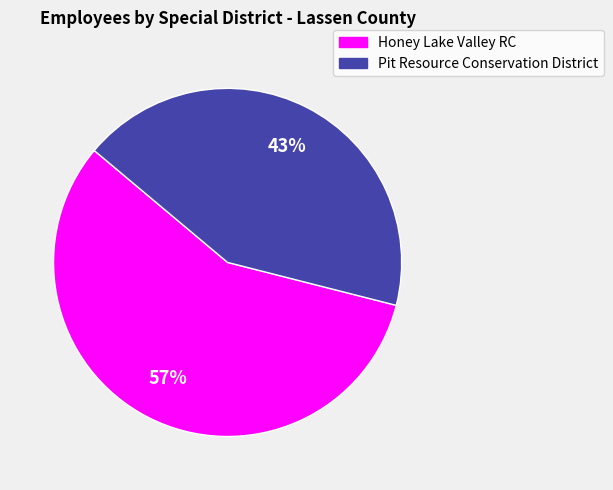

How many slices are in this pie chart?

2